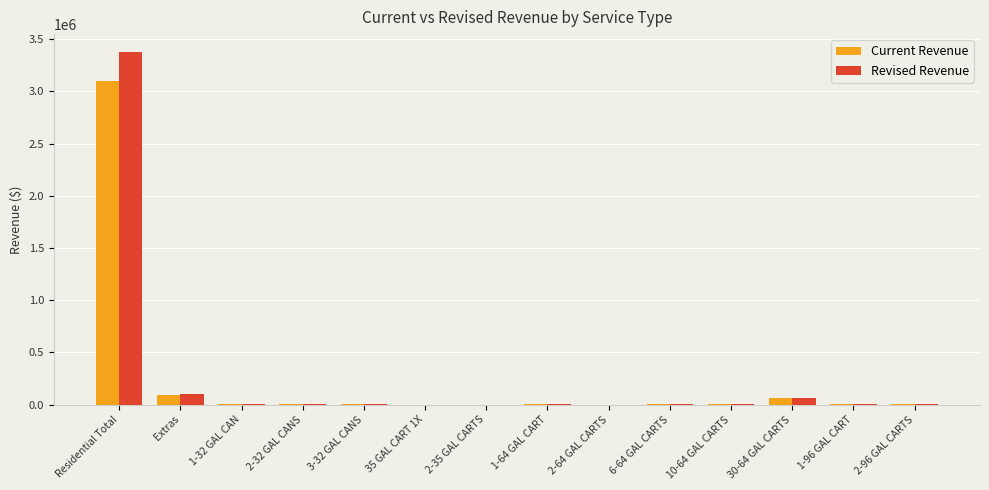

Between Extras and 10-64 GAL CARTS, which series saw the biggest shift?

Revised Revenue